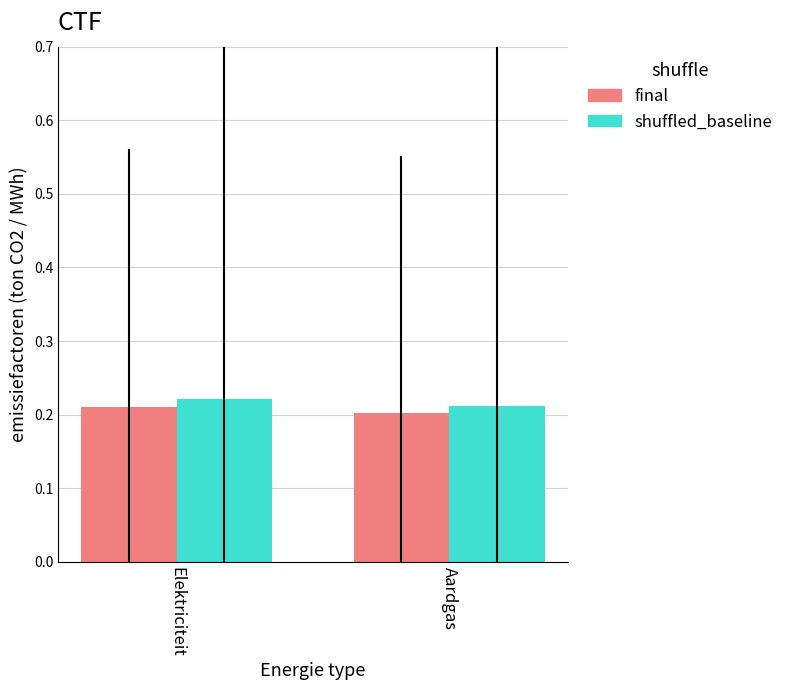

What is the label of the 2nd bar from the right?

Elektriciteit